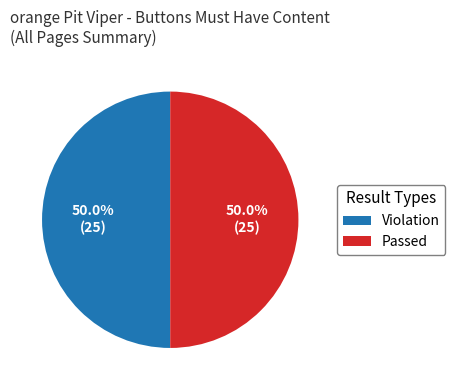

The Violation slice represents 58% of the pie. True or false?

False